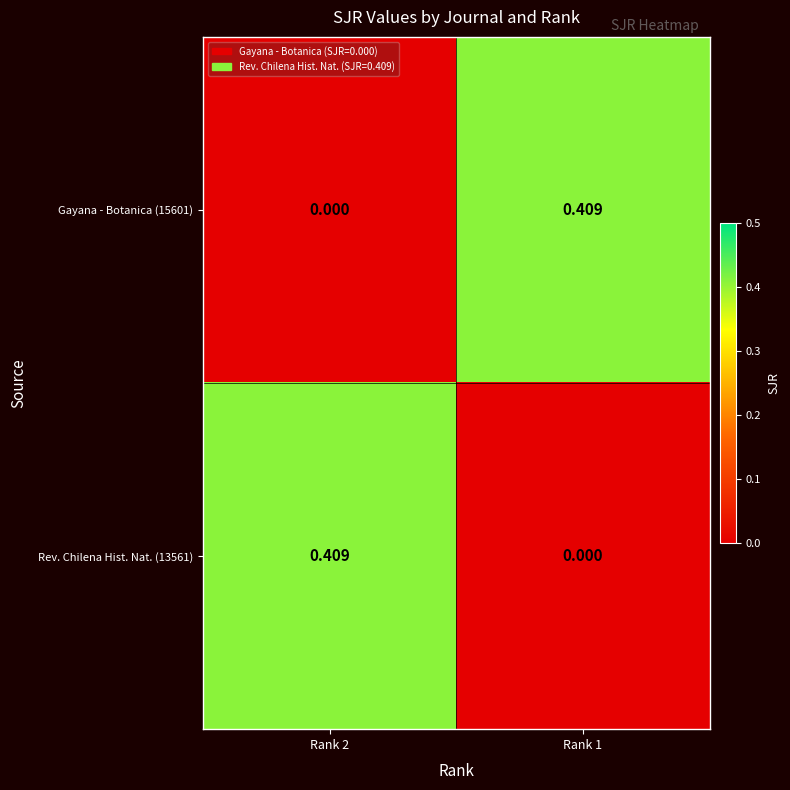

Which series has the largest range (max minus min)?

Gayana - Botanica (15601)